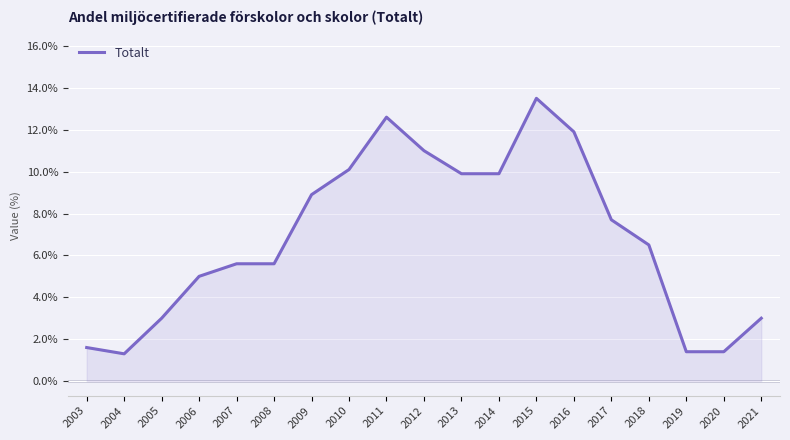

The value at 2019 is 0.5. True or false?

False